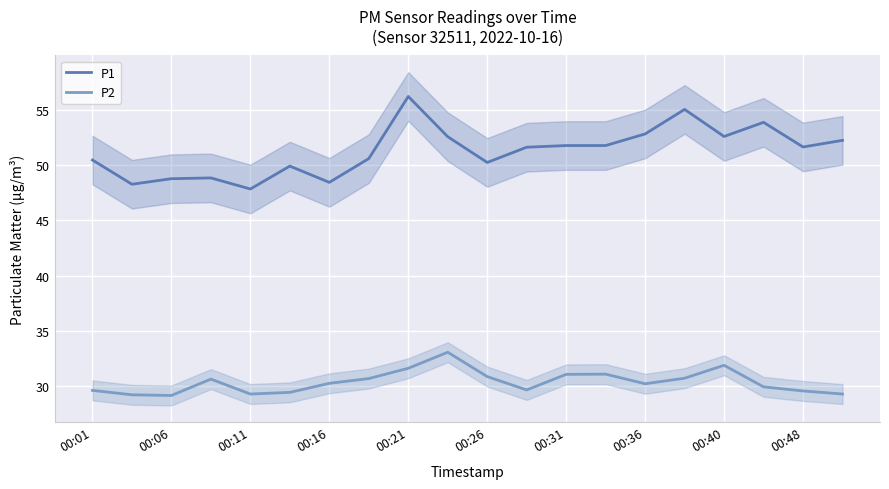

Reading right to left, transcribe all the data shown in this chart.

P1: 52.2	51.6	53.9	52.6	55.0	52.8	51.8	51.8	51.6	50.2	52.6	56.2	50.6	48.5	49.9	47.9	48.9	48.8	48.3	50.5
P2: 29.3	29.6	29.9	31.9	30.7	30.2	31.1	31.1	29.7	30.9	33.1	31.6	30.7	30.3	29.4	29.3	30.6	29.2	29.2	29.6